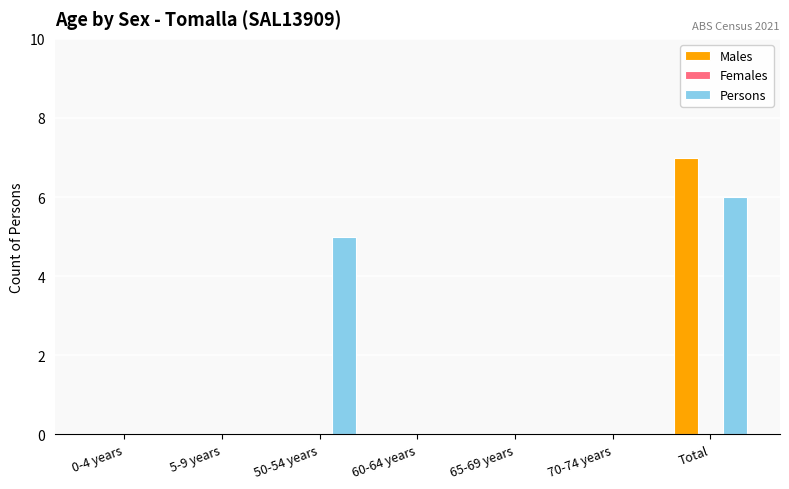

Are the bars grouped side by side (vs. stacked)?

Yes